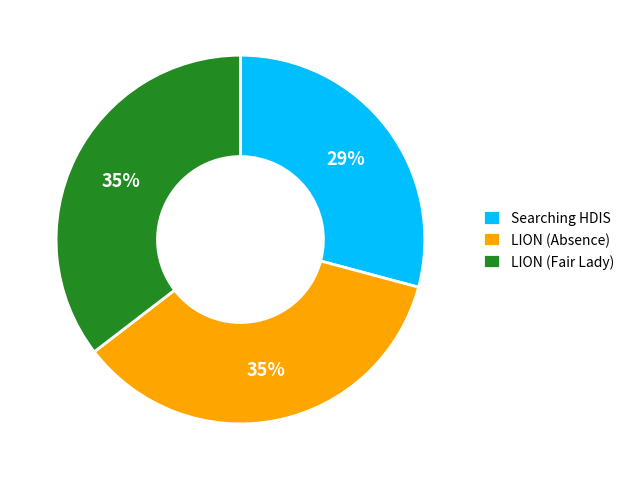

The LION (Absence) slice represents 41% of the pie. True or false?

False